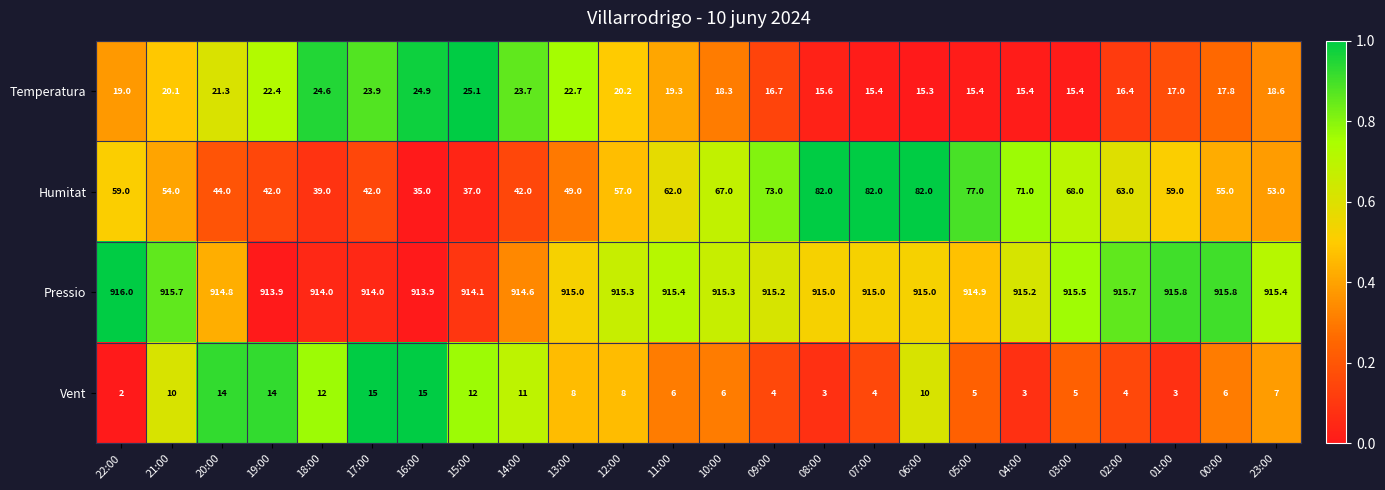

Rank the series by their maximum value, from lowest to highest.

Vent, Temperatura, Humitat, Pressio